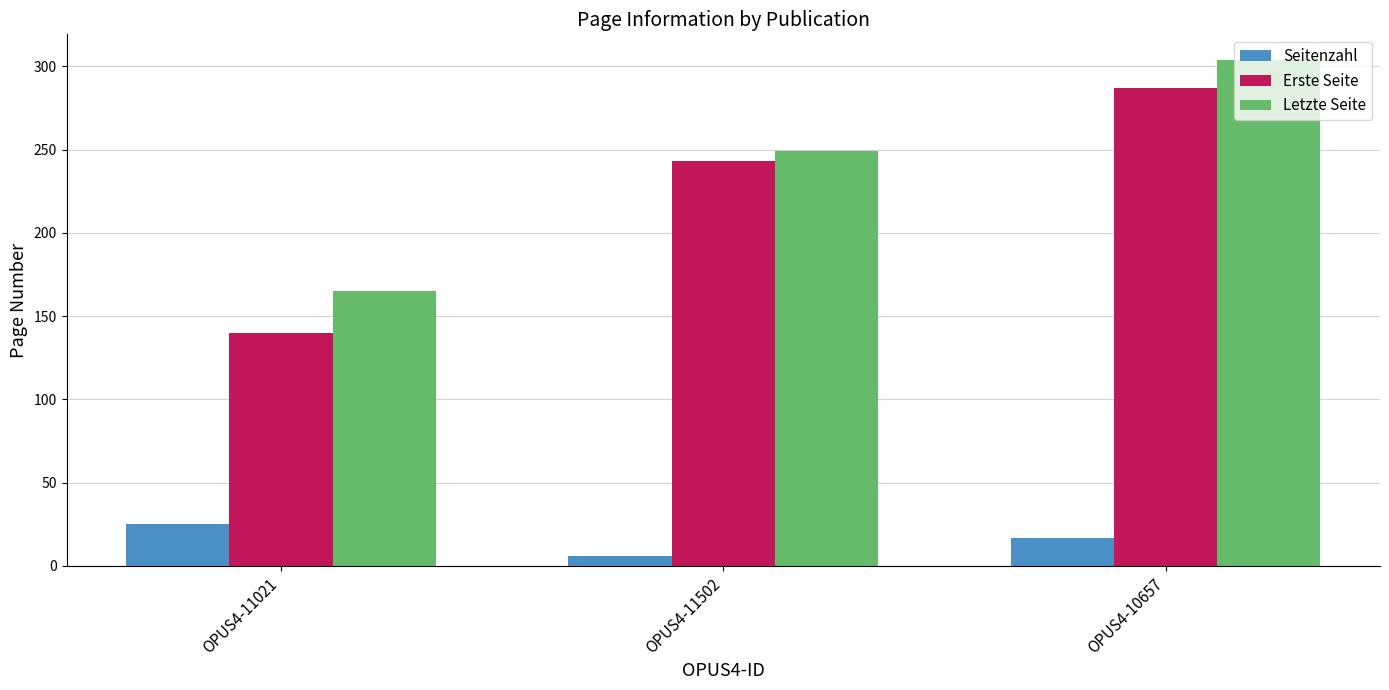

Are the bars grouped side by side (vs. stacked)?

Yes